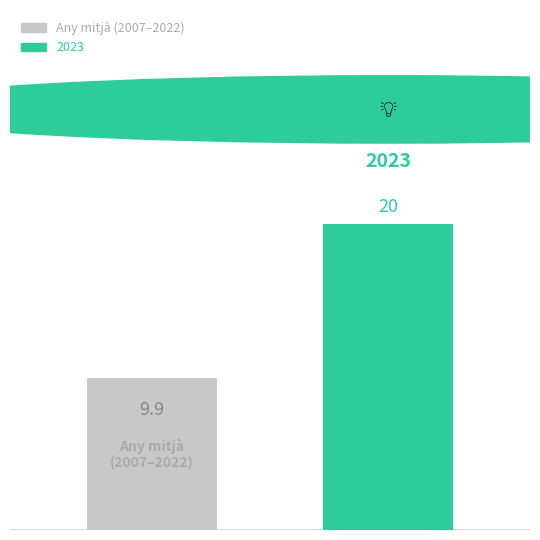

Are the bars horizontal?

No